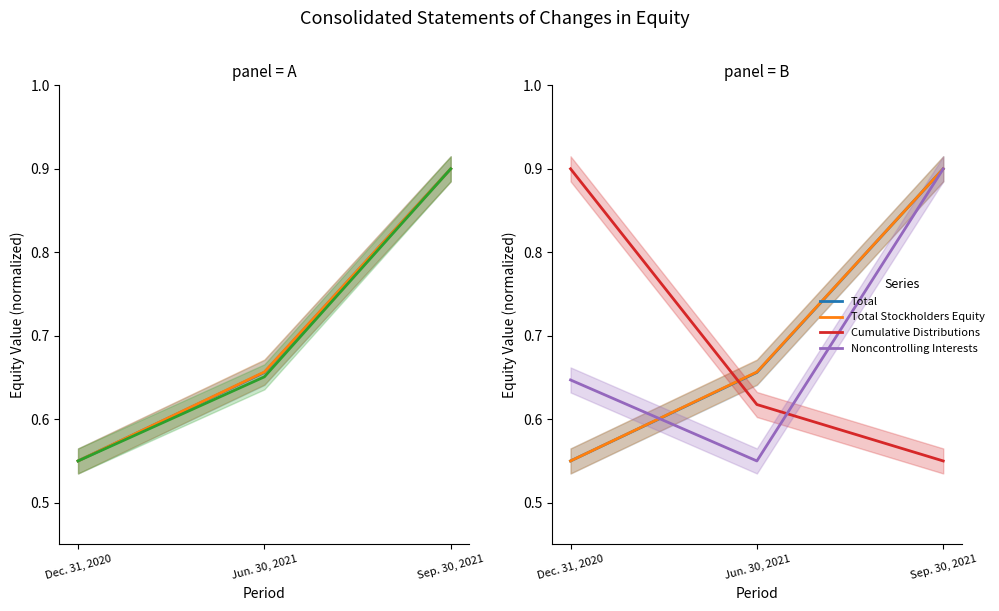

Where is Additional Paid-in Capital nearest to the value 0?

Dec. 31, 2020